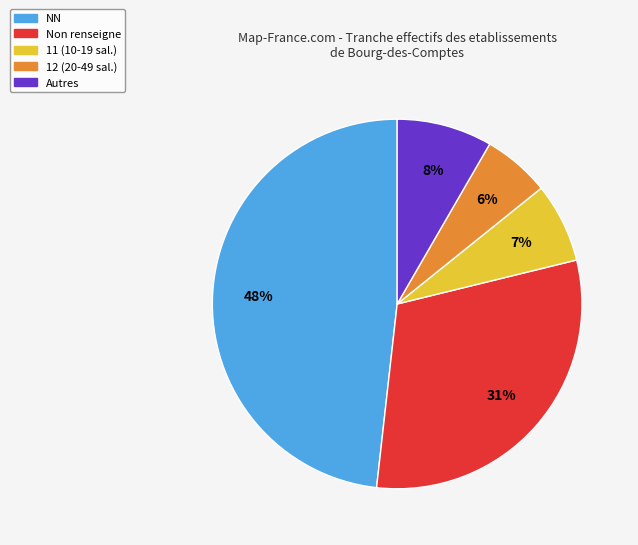

The 11 (10-19 sal.) slice represents 1% of the pie. True or false?

False